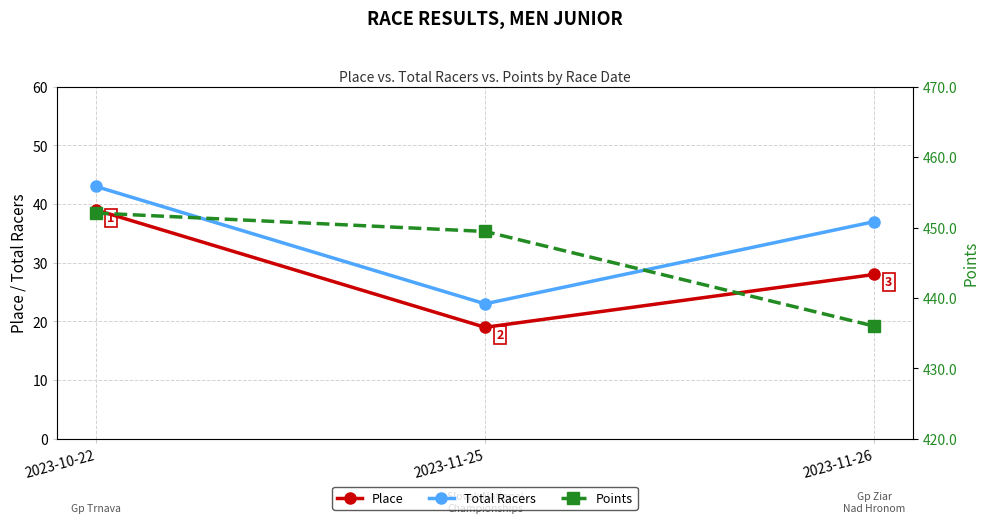

What is the minimum value for Total Racers?

23